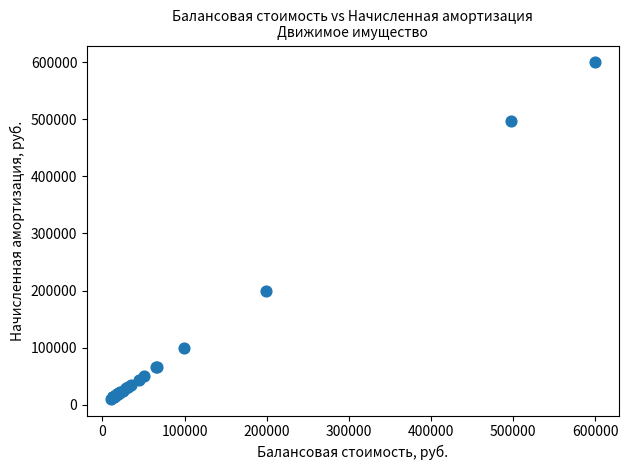

What Y value in the scatter plot is closest to 305022?

199000.0